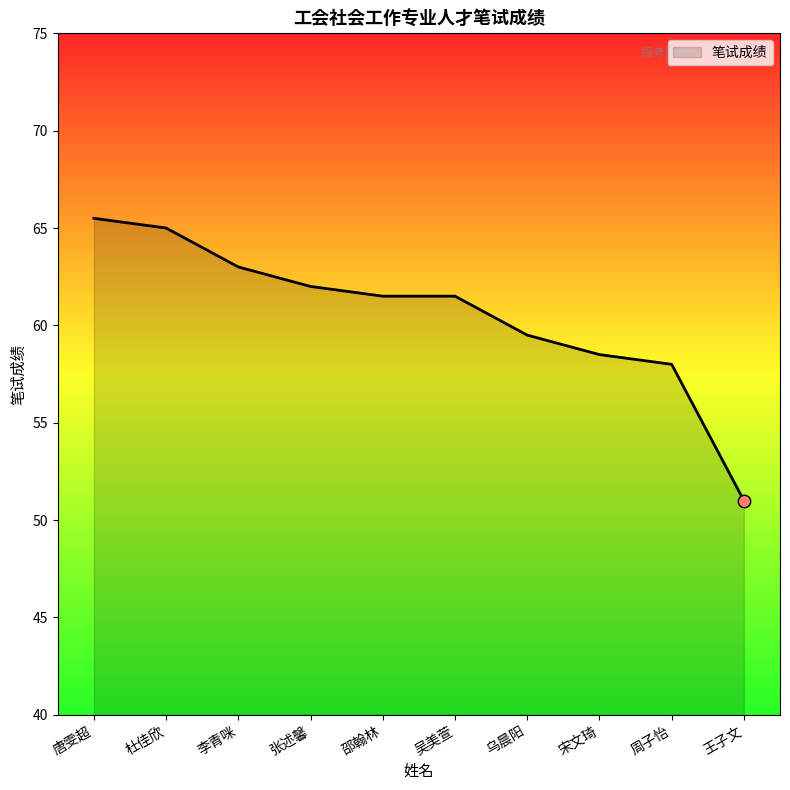

What is the change in value from 唐雯超 to 宋文琦?

-7.0